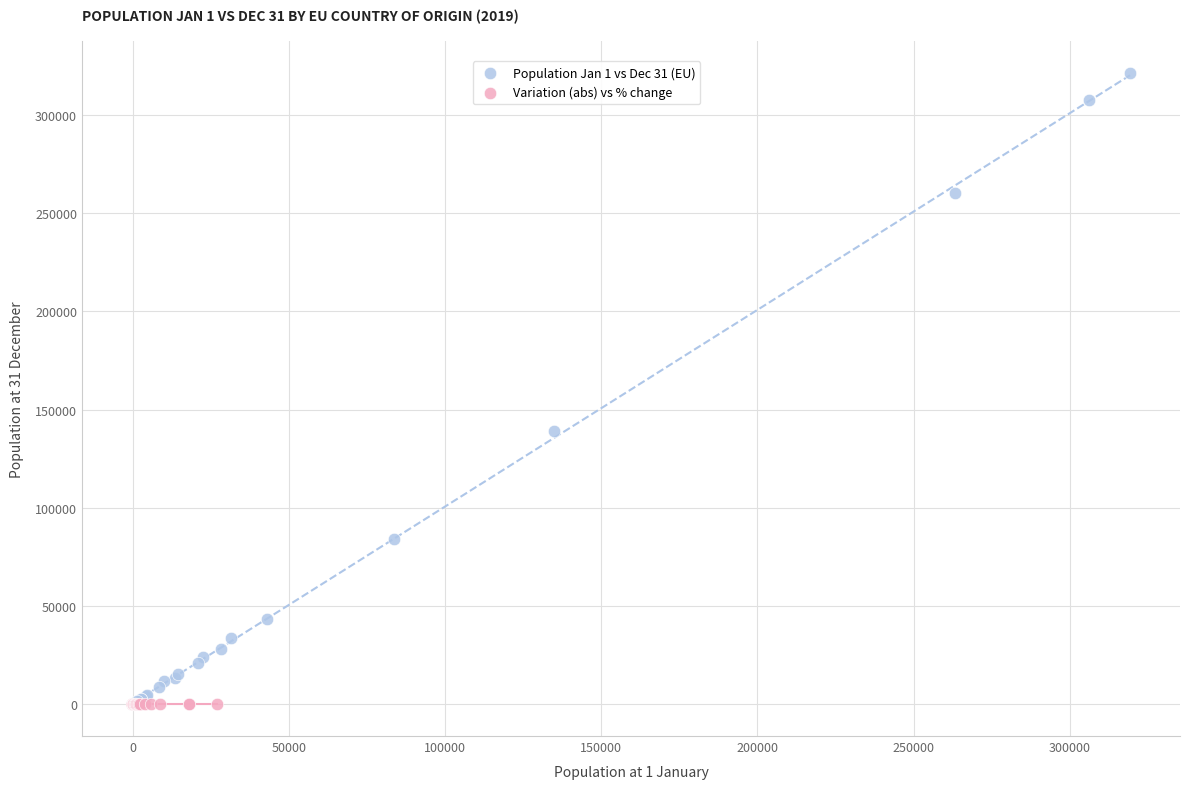

Which series contains the highest Y value?

Population Jan 1 vs Dec 31 (EU)